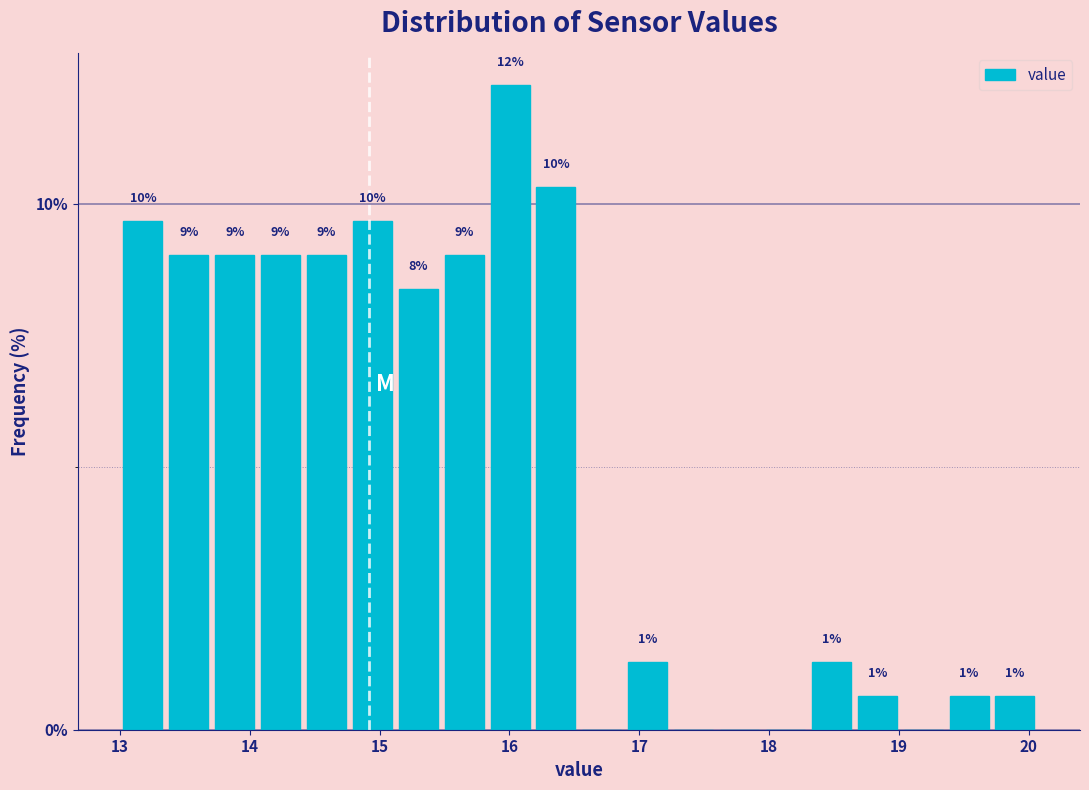

Around what value on the x-axis is the tallest bar? Give the approximate position of its centre, as read against the axis.

16.0